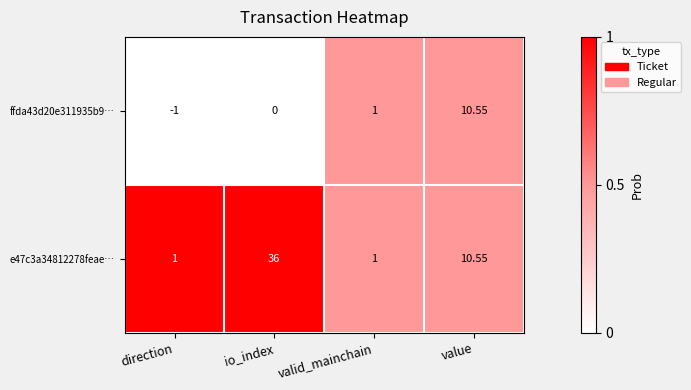

At which category does the chart reach its peak across all series?

io_index